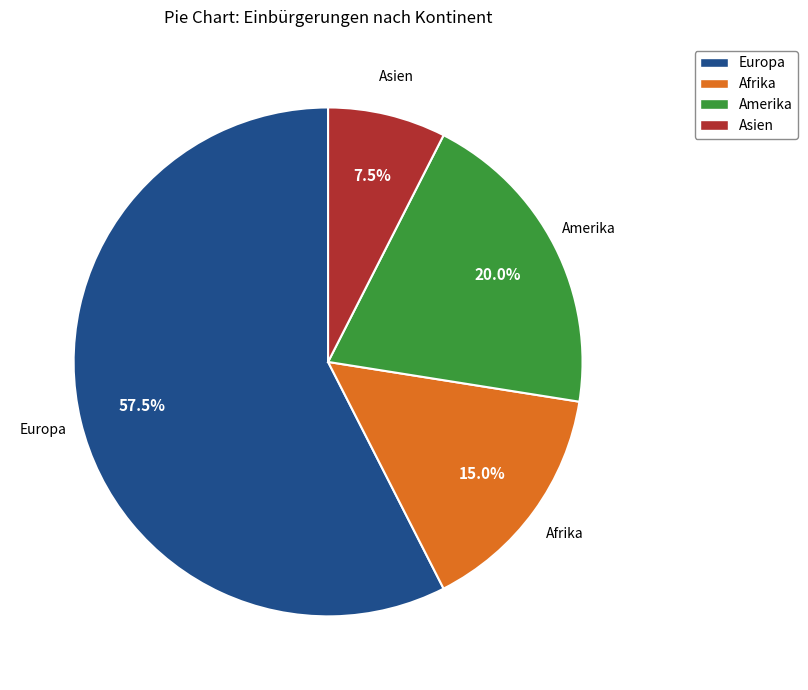

How many slices are in this pie chart?

4